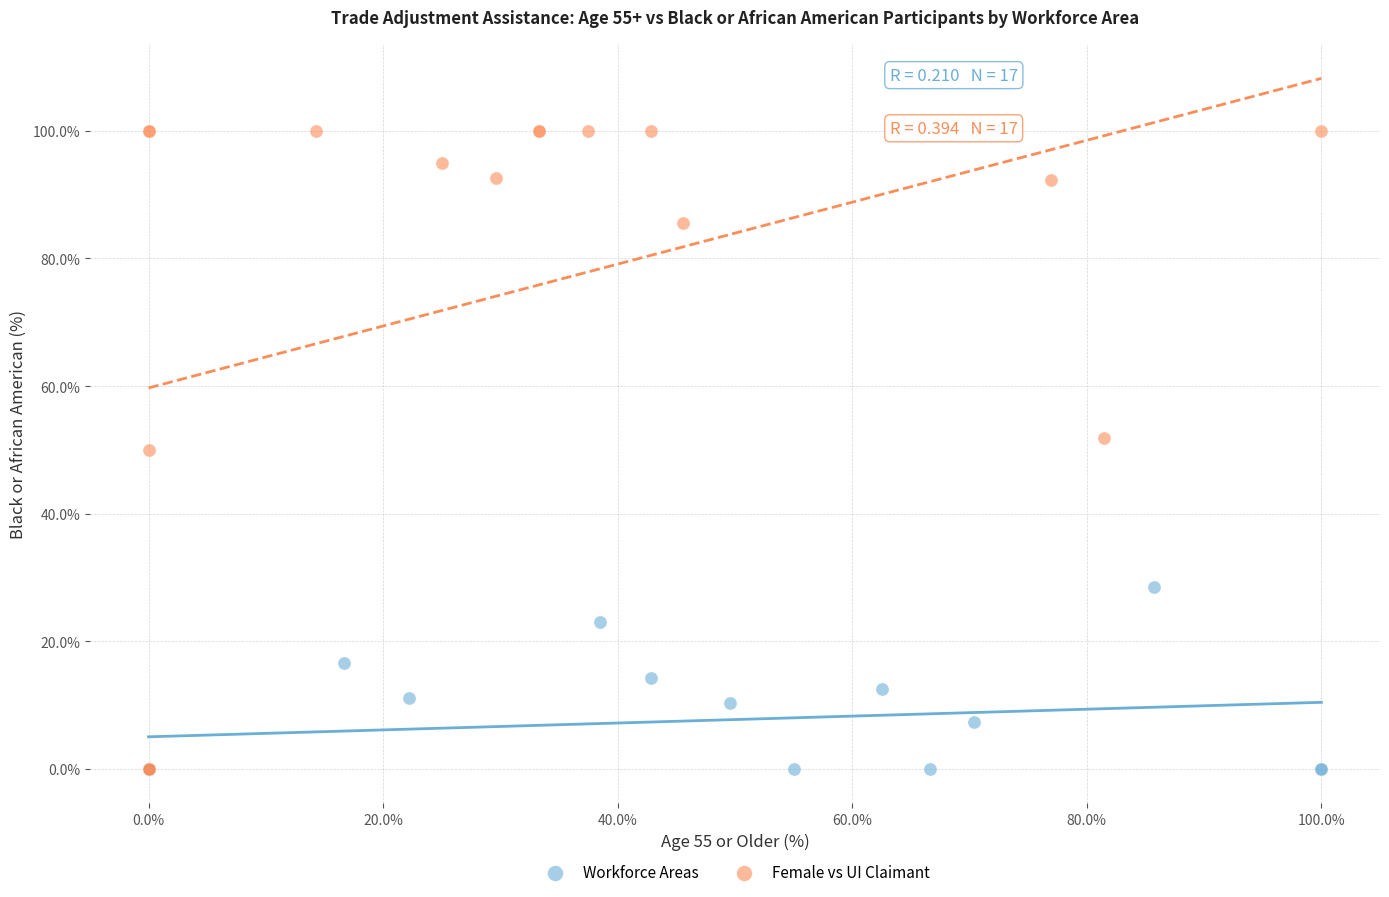

Which series reaches the maximum Y coordinate?

Female vs UI Claimant